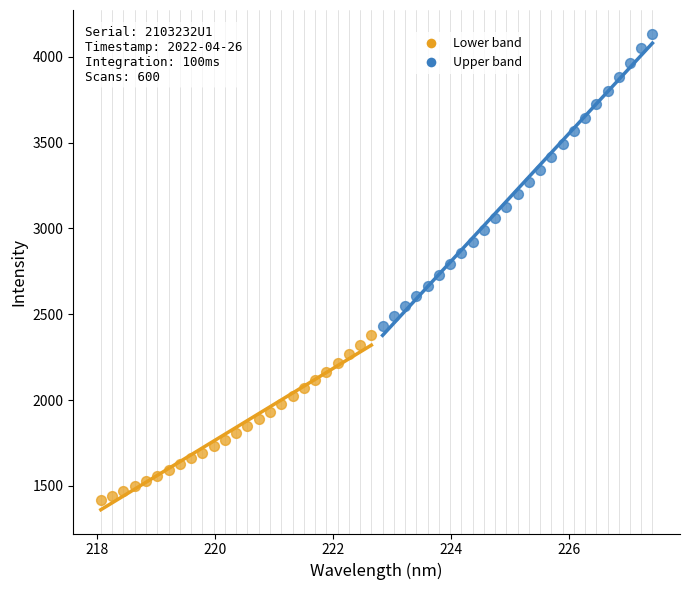

Which series contains the lowest Y value?

Lower band